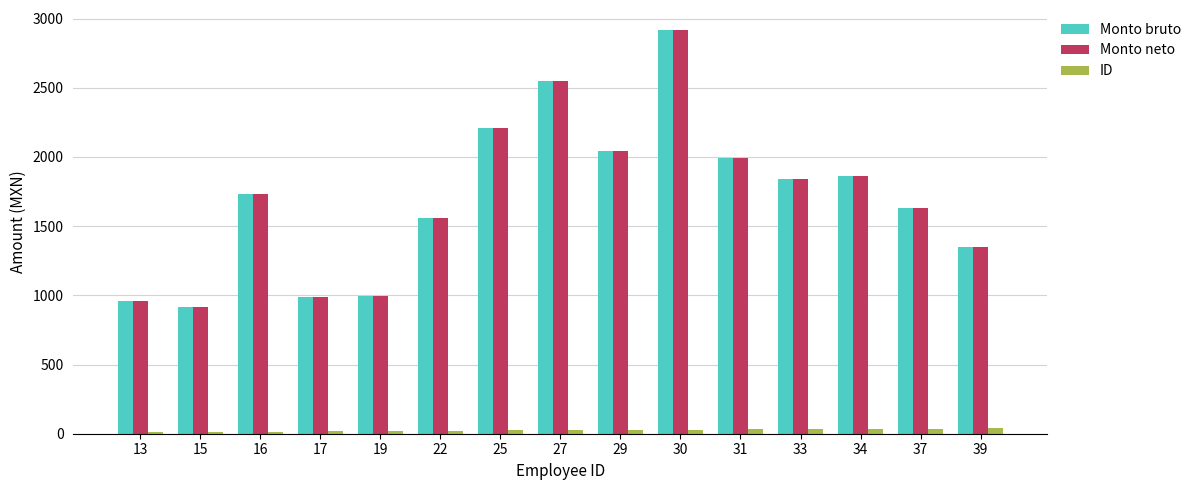

The Monto neto series shows 2916 at 30. True or false?

True